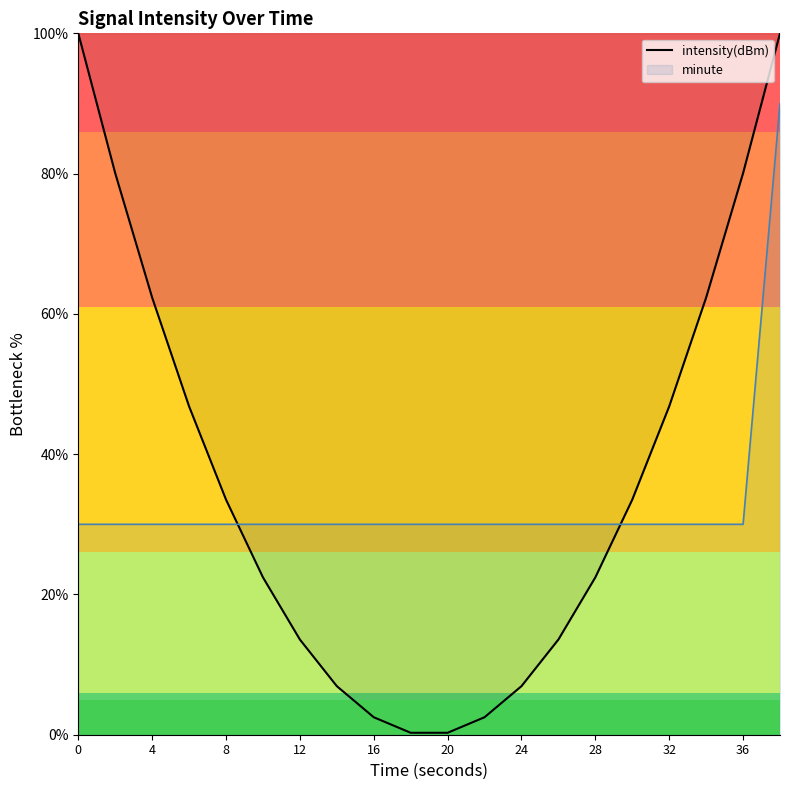

Is it true that intensity(dBm) equals 100.0 at 0?

True